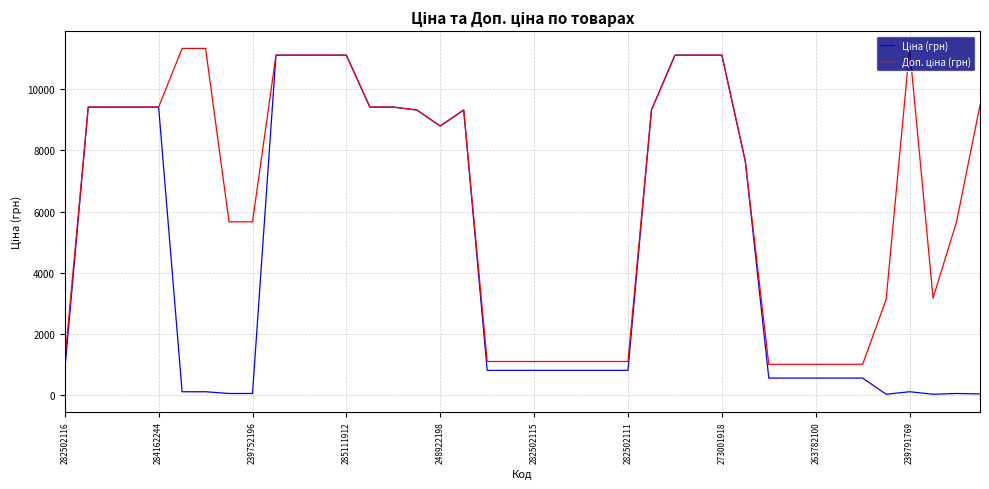

What is the greatest value displayed?

11334.0